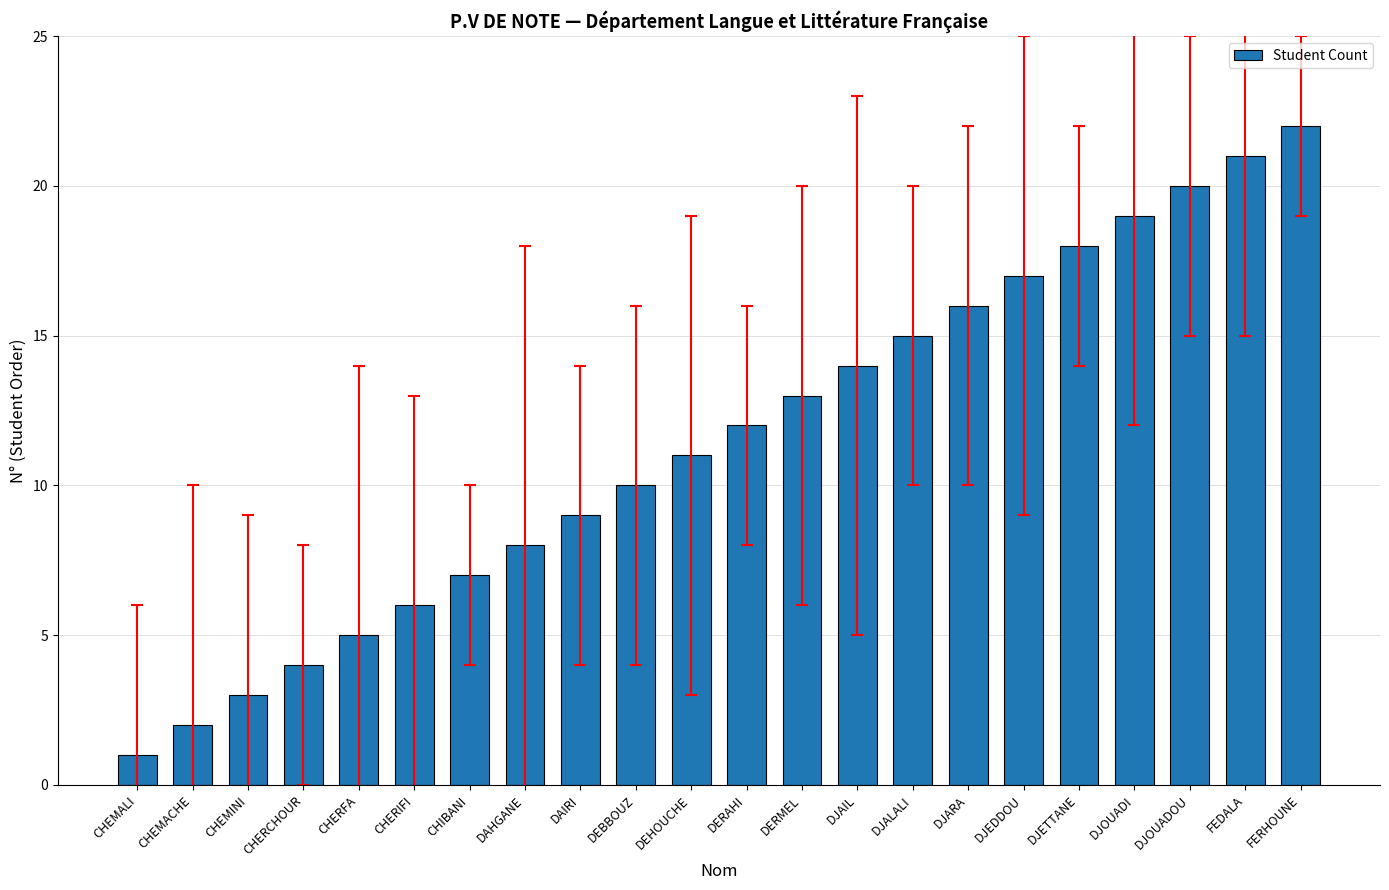

List the labels in order of value, largest first.

FERHOUNE, FEDALA, DJOUADOU, DJOUADI, DJETTANE, DJEDDOU, DJARA, DJALALI, DJAIL, DERMEL, DERAHI, DEHOUCHE, DEBBOUZ, DAIRI, DAHGANE, CHIBANI, CHERIFI, CHERFA, CHERCHOUR, CHEMINI, CHEMACHE, CHEMALI